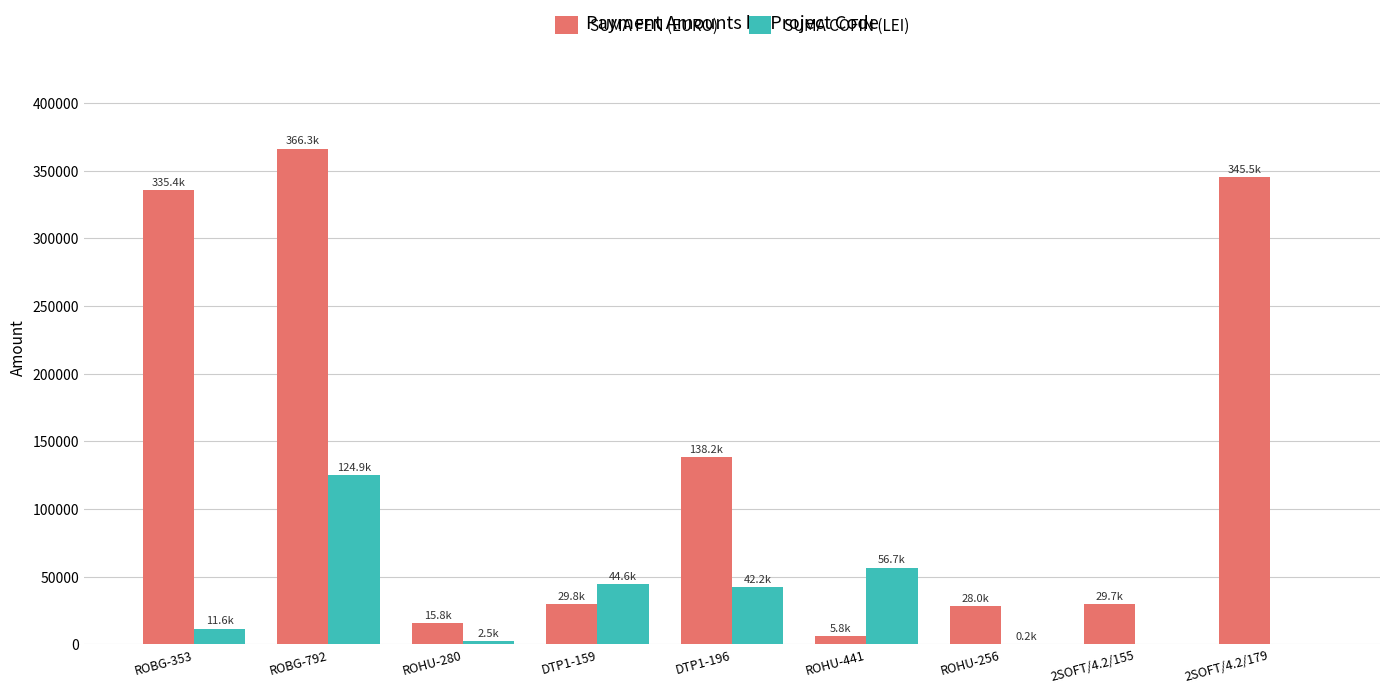

Where is SUMA COFIN (LEI) nearest to the value 62427?

ROHU-441